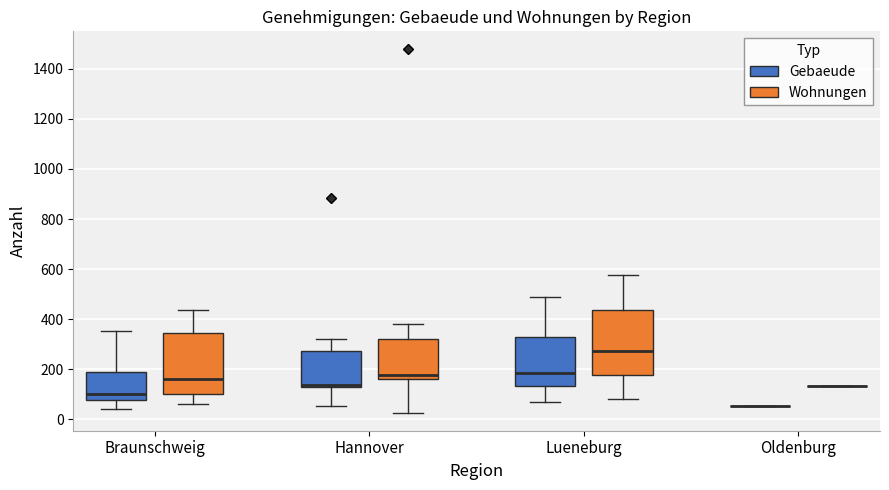

Reading left to right, transcribe this box plot: for each box, give where its median line is, the range the box spans, and where its two whiskers end, as read against the y-axis. The values are not printed on the chart, so give them approximately, as read against the axis.

Braunschweig (Gebaeude): median 100, box 80 to 180, whiskers 40 to 360
Braunschweig (Wohnungen): median 160, box 100 to 340, whiskers 60 to 440
Hannover (Gebaeude): median 140, box 120 to 280, whiskers 60 to 320
Hannover (Wohnungen): median 180, box 160 to 320, whiskers 20 to 380
Lueneburg (Gebaeude): median 180, box 140 to 320, whiskers 60 to 500
Lueneburg (Wohnungen): median 280, box 180 to 440, whiskers 80 to 580
Oldenburg (Gebaeude): box collapsed to a line at 60, whiskers 60 to 60
Oldenburg (Wohnungen): box collapsed to a line at 140, whiskers 140 to 140